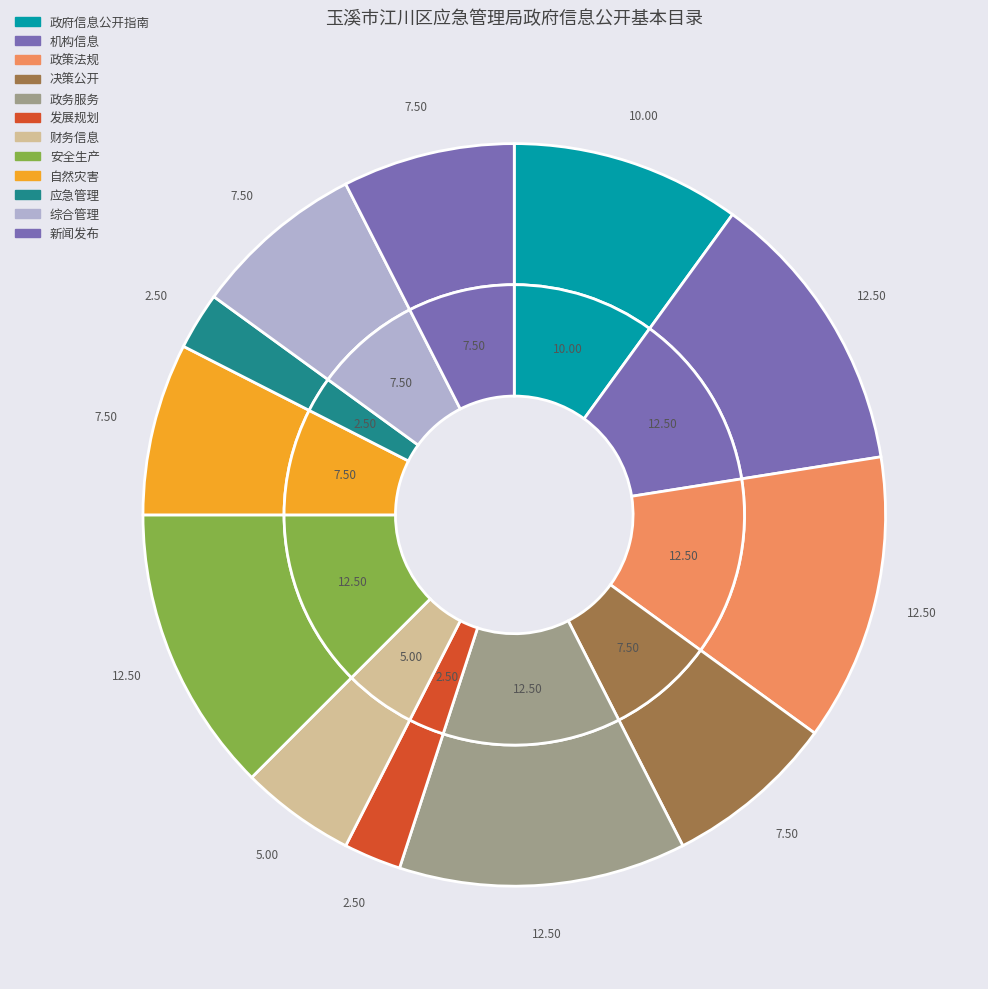

Is it true that 新闻发布 is 21% of the pie?

False